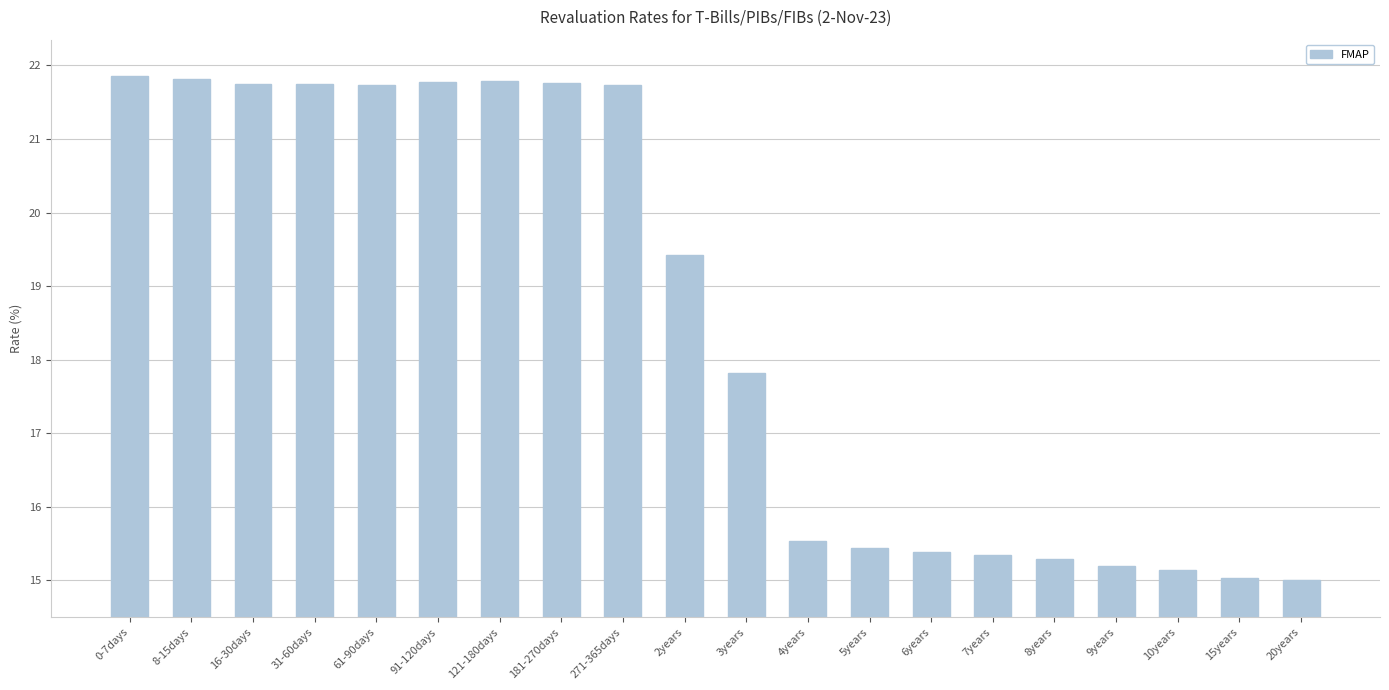

What position from the right is 15years?

2